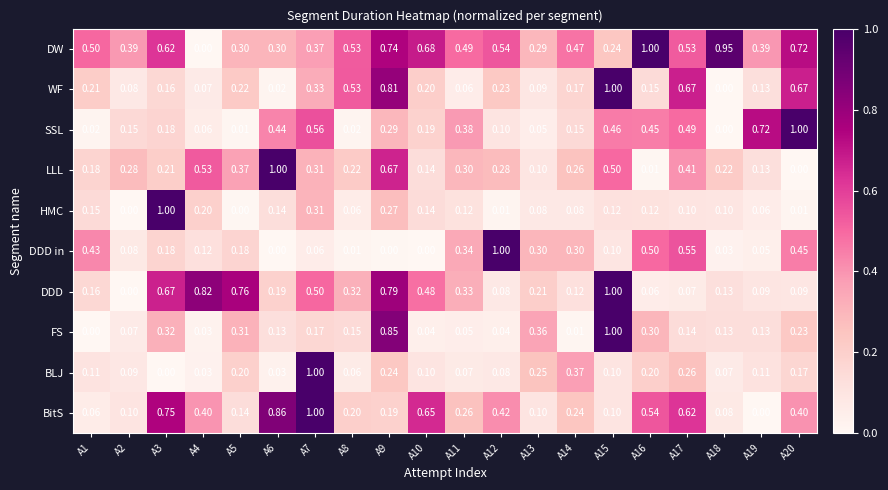

Rank the series at A17 from highest to lowest value.

WF, BitS, DDD in, DW, SSL, LLL, BLJ, FS, HMC, DDD